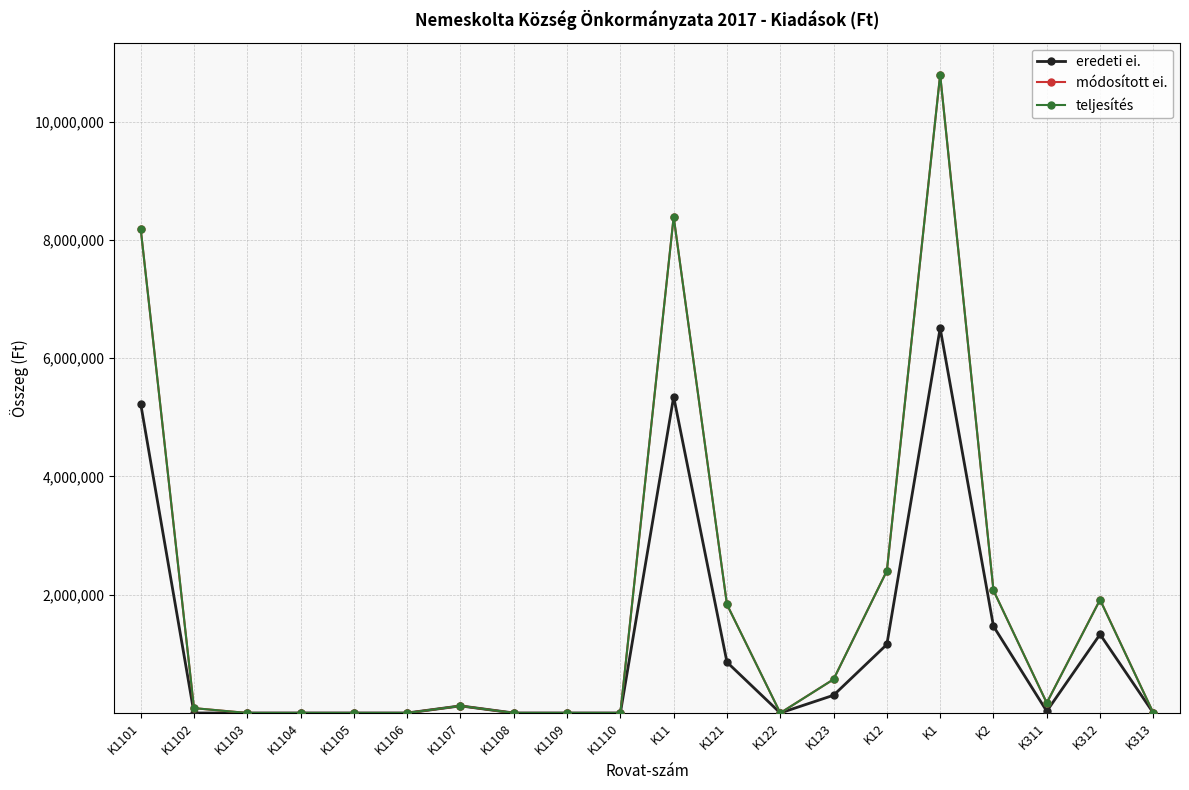

What is the approximate value of teljesítés at K121, to the nearest 100?

1834800